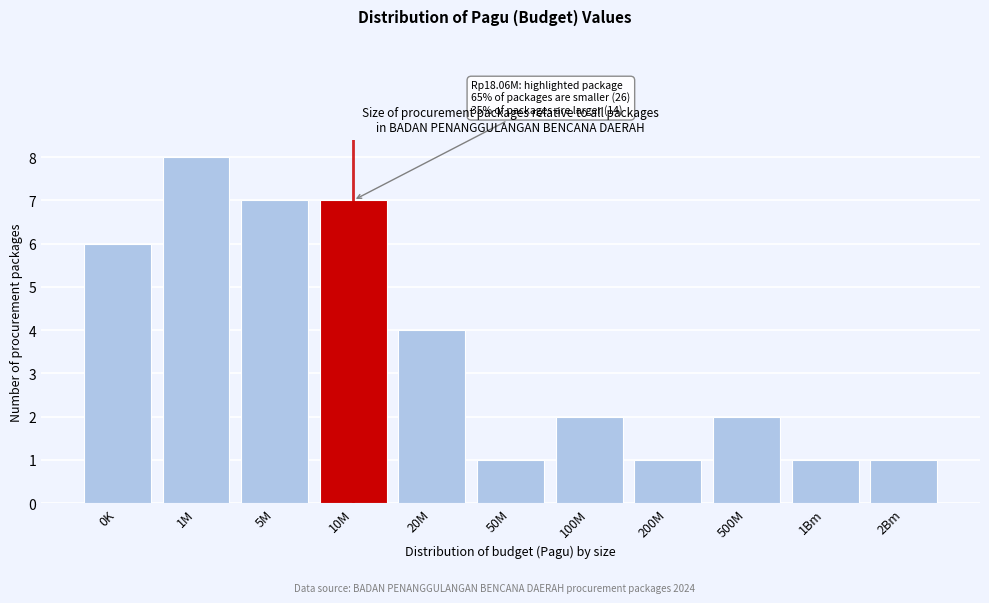

Reading left to right, what are all the values shown in this chart?

6	8	7	7	4	1	2	1	2	1	1